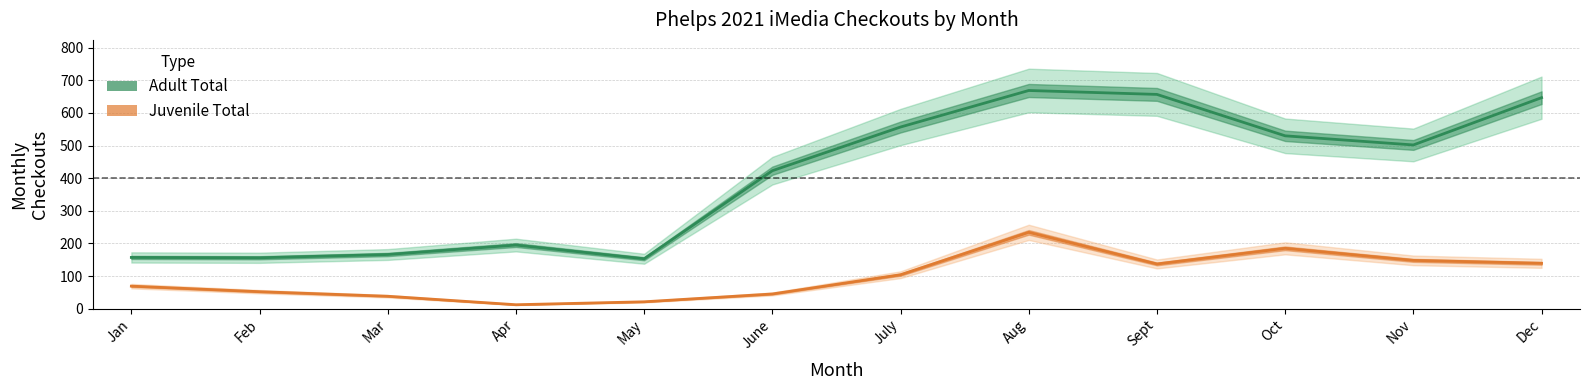

What is the difference between the Adult Total values at Oct and Aug?

139